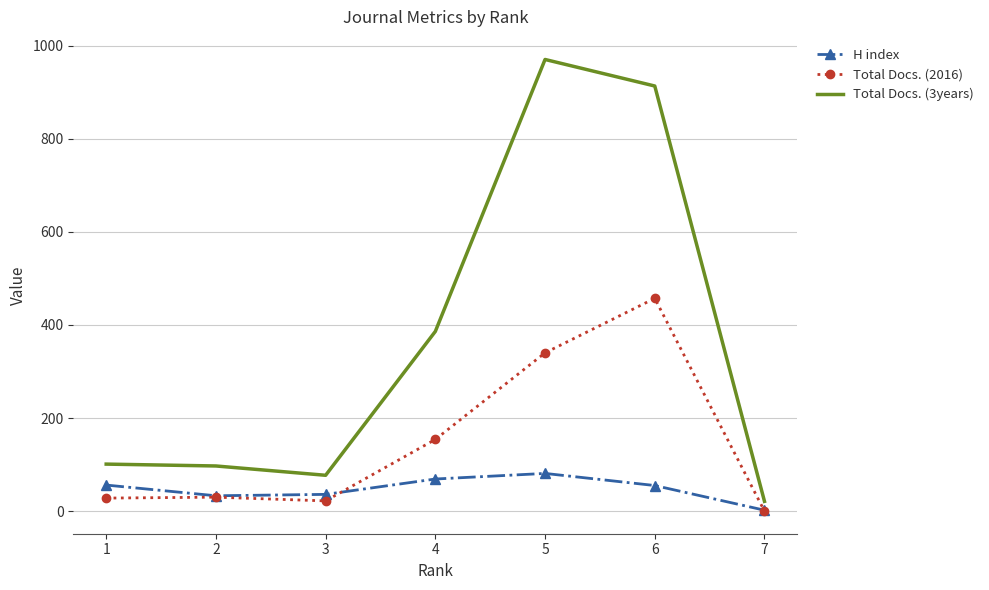

True or false: Total Docs. (3years) and H index cross at least once.

False